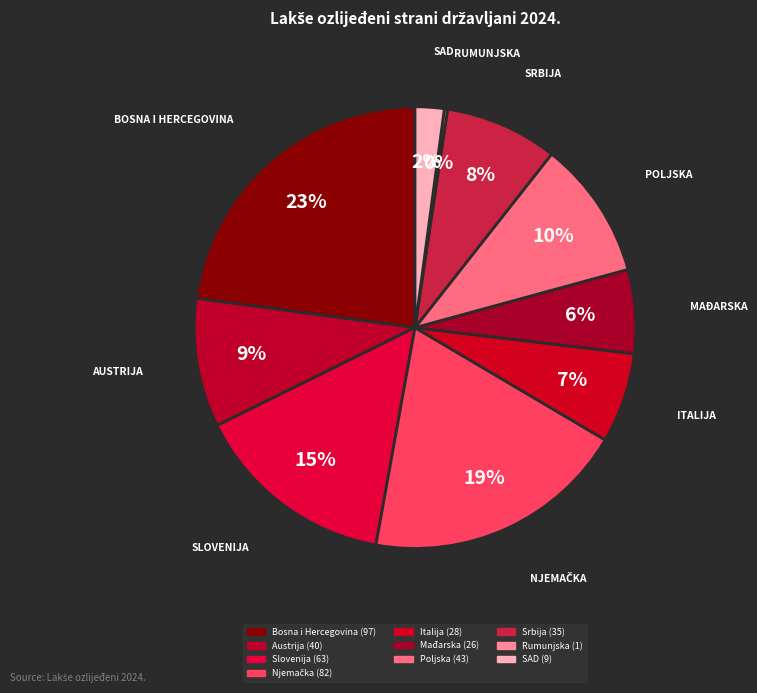

Does any single category account for the majority?

No